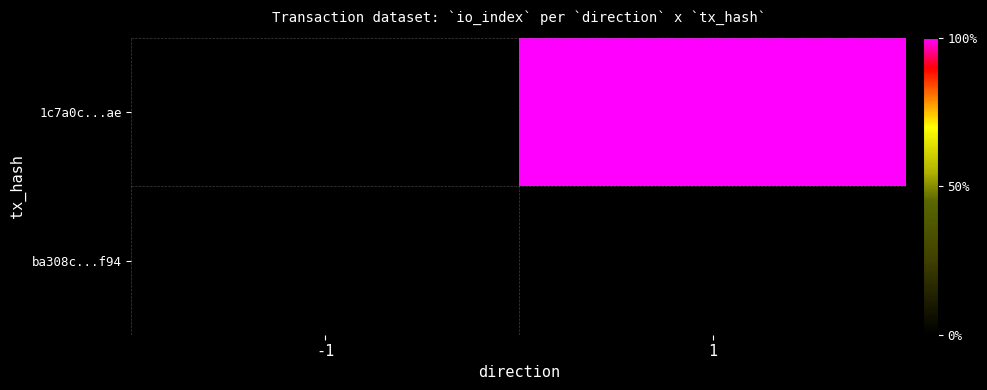

How many values in 1c7a0c...ae are above zero?

1